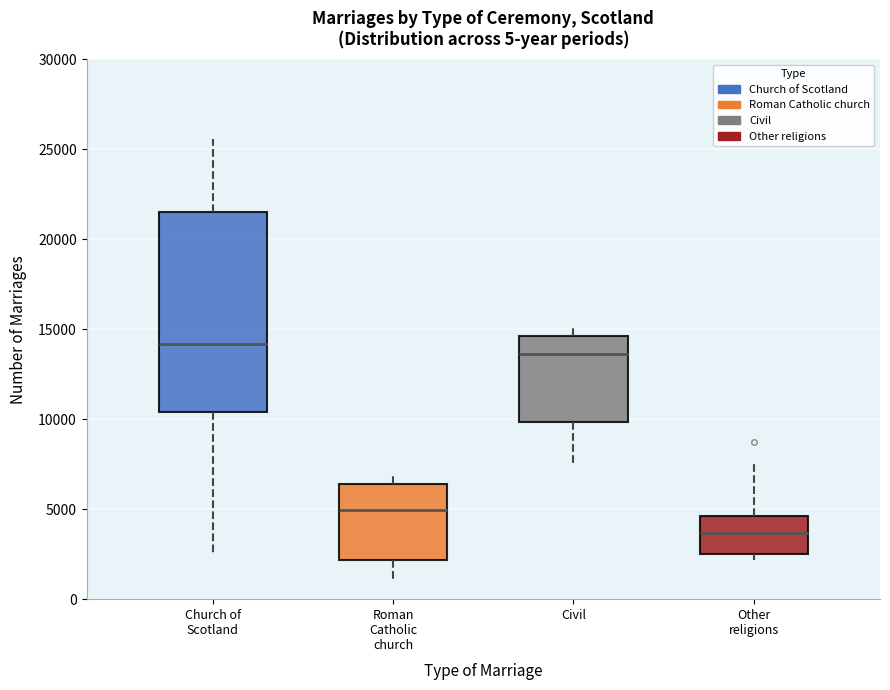

Which box's median line is the highest?

Church of Scotland